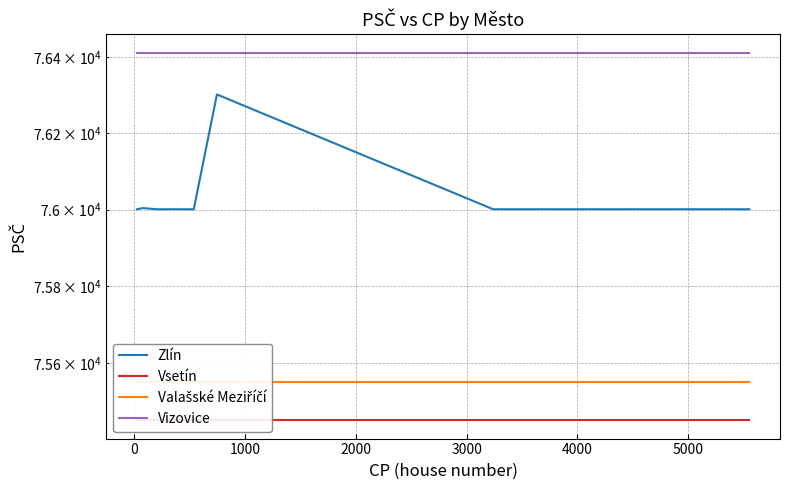

What position from the left is 2000?

4